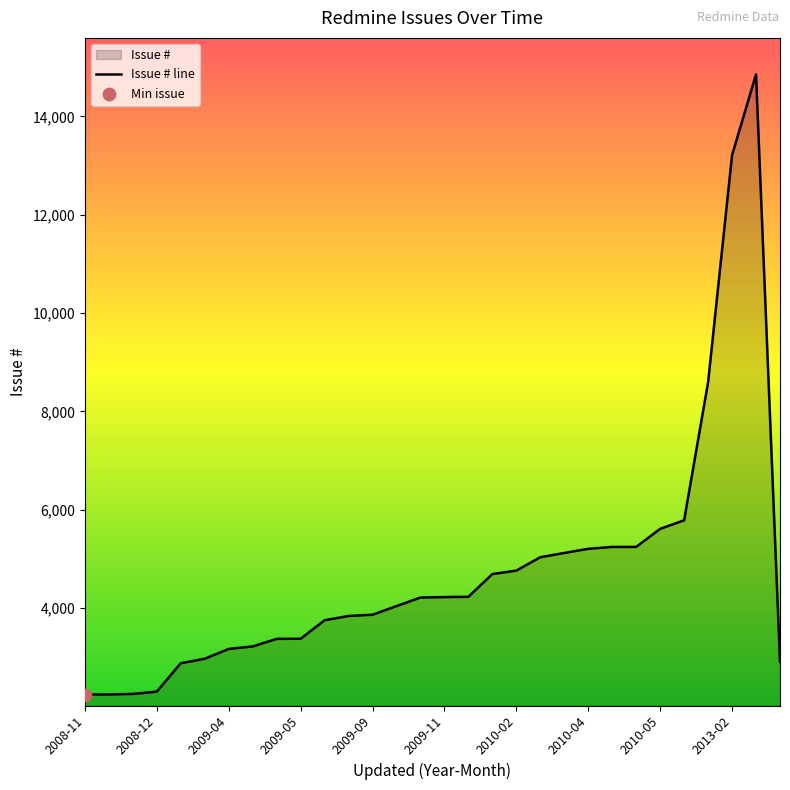

What is the change in value from 2009-04 to 2009-11?

+1055